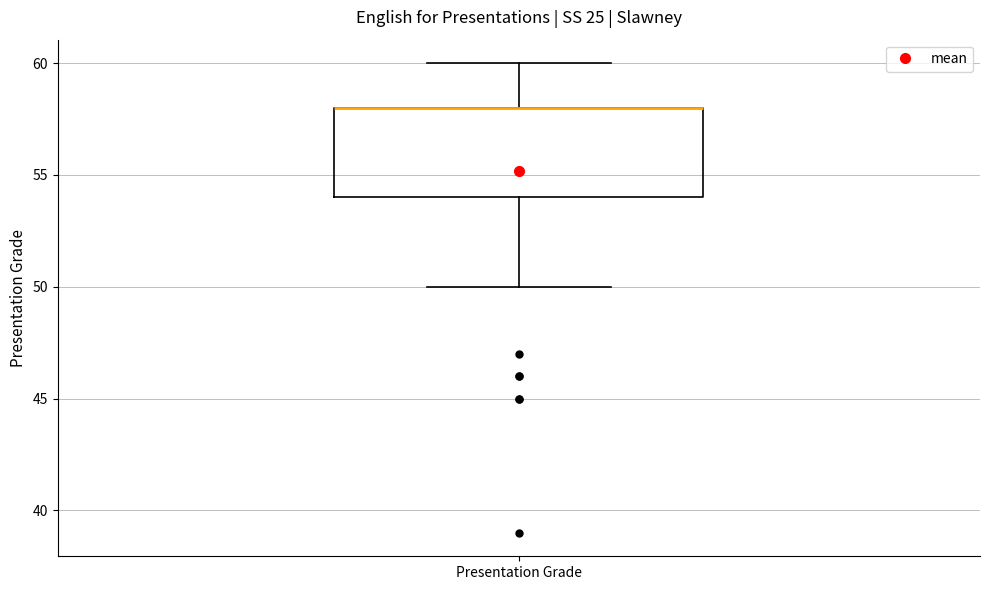

Where is the lower edge of the box for Presentation Grade on the y-axis? The values are not printed on the chart, so give them approximately, as read against the axis.

54